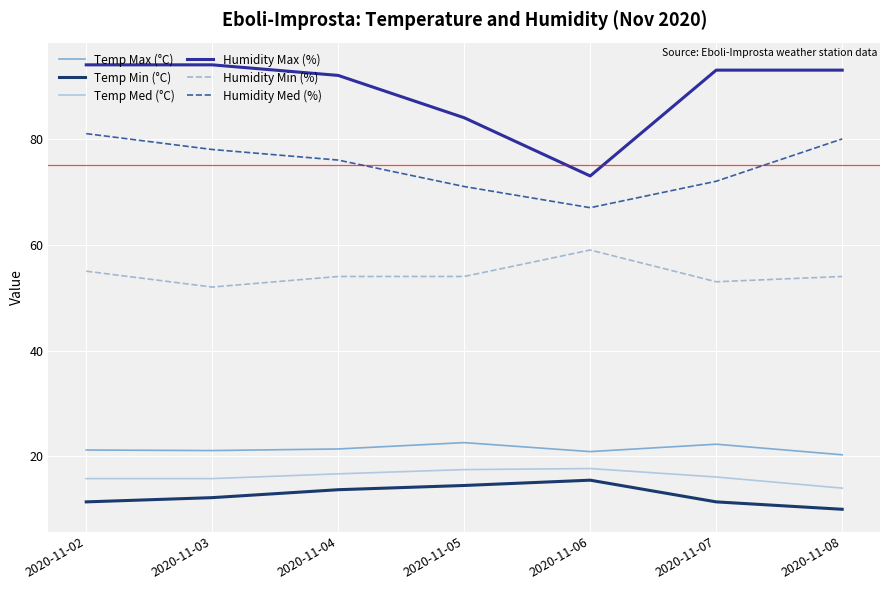

What is the maximum value for Humidity Med (%)?

81.0